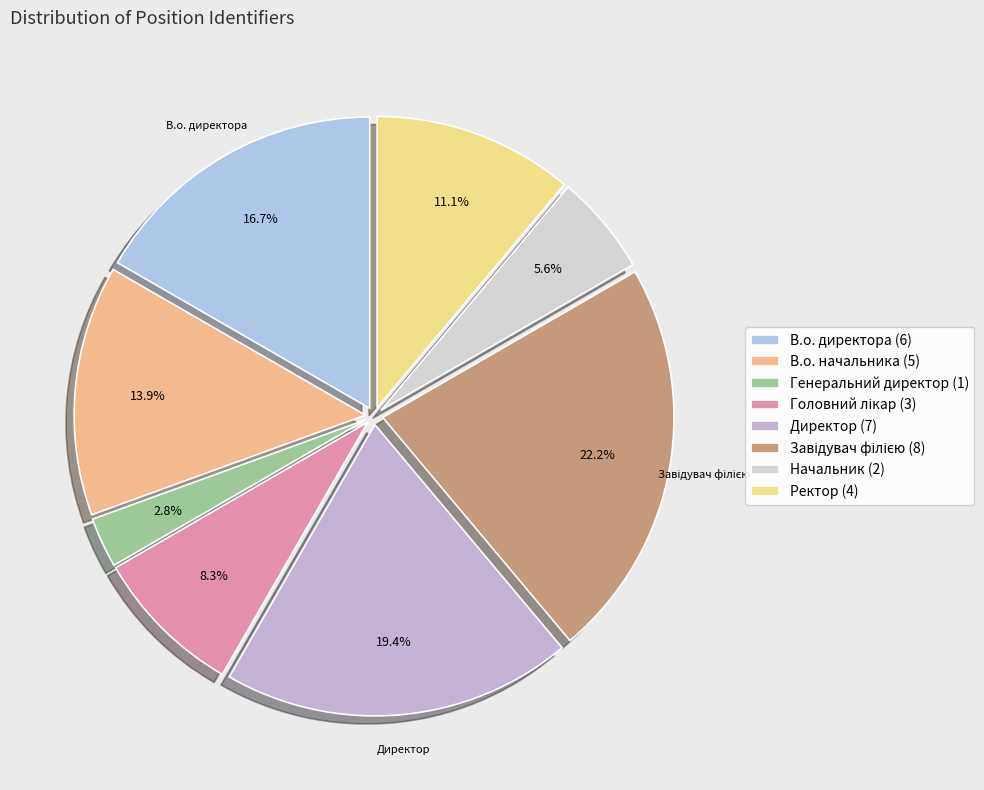

To the nearest percent, what is the average slice percentage?

12%